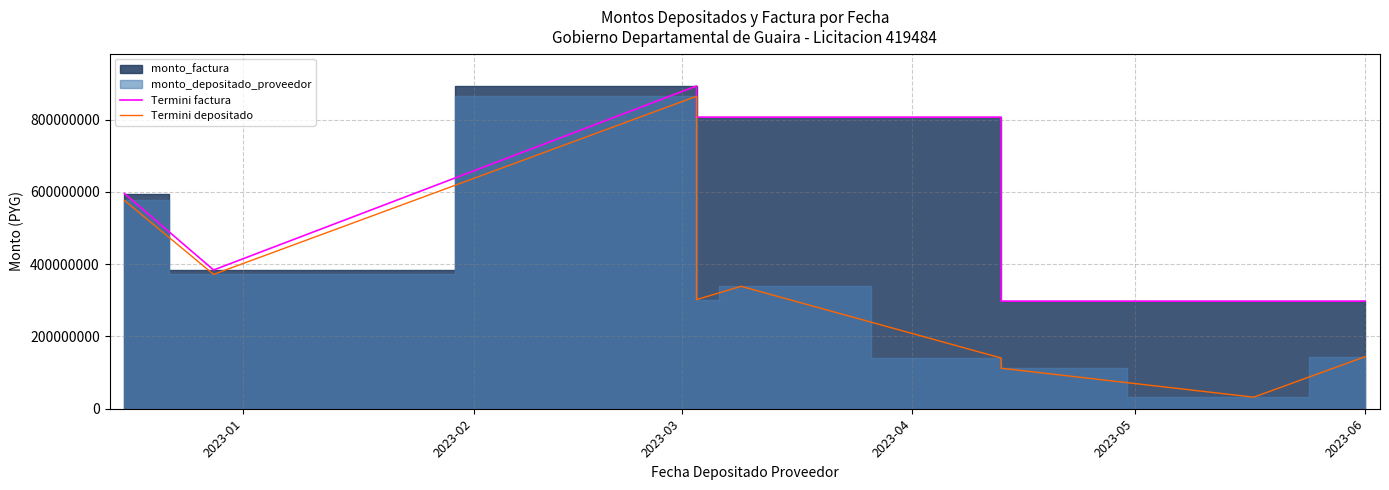

List the series in order of their peak value, highest first.

monto_factura, monto_depositado_proveedor